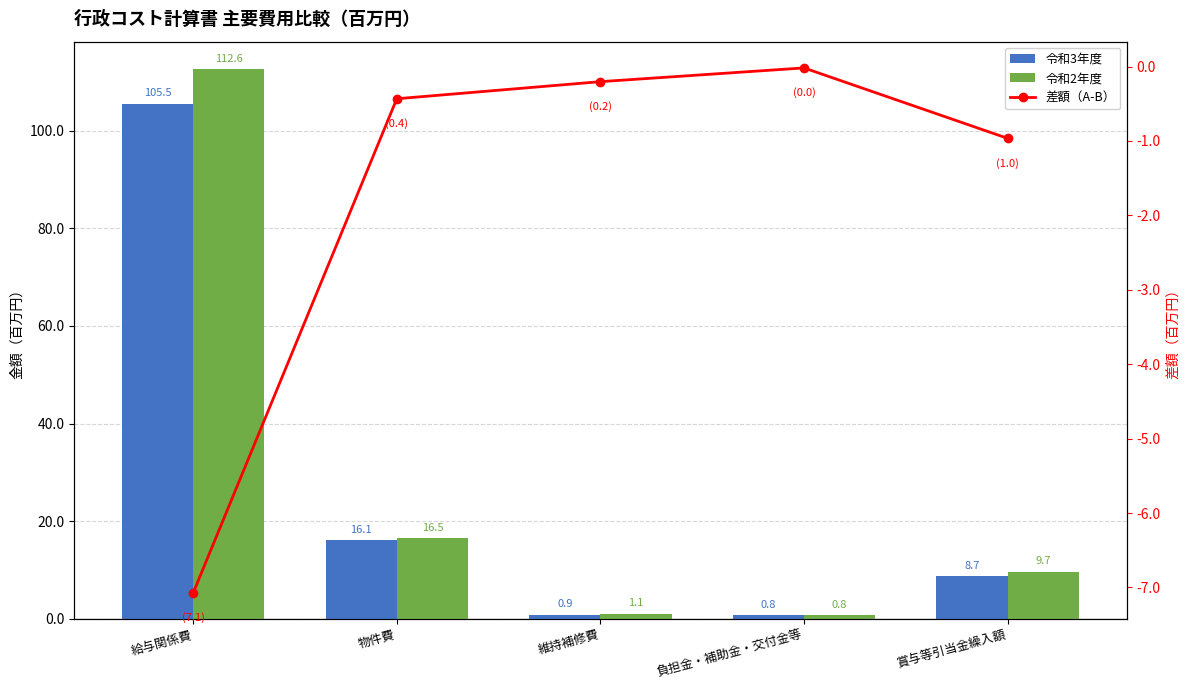

What is the smallest value displayed?

-7.1